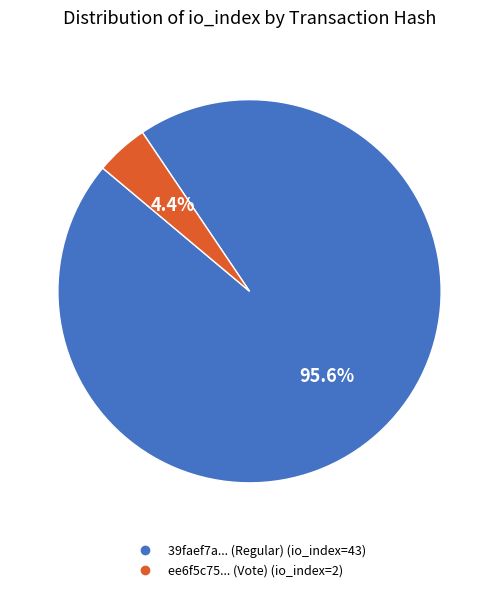

Is there any slice that represents more than half of the pie?

Yes